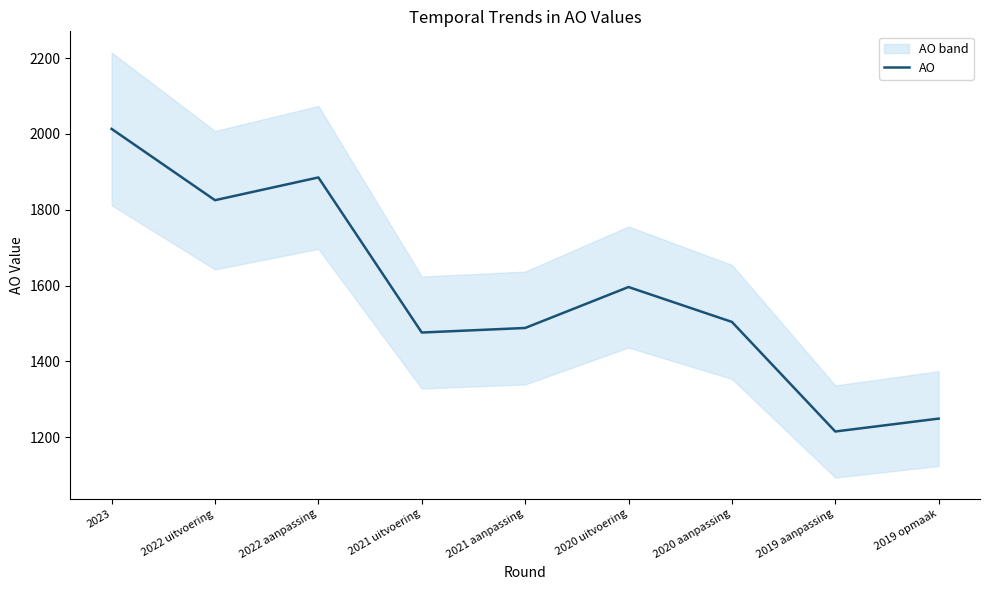

At which label does the data first exceed 1504?

2023